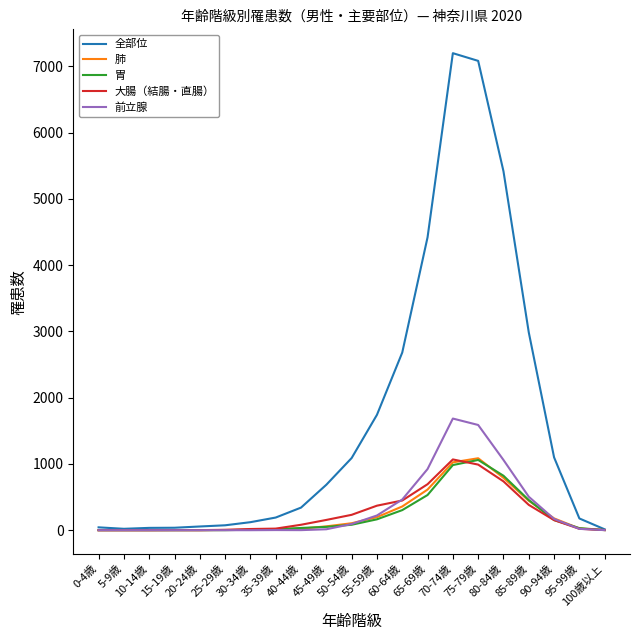

Which series has the widest spread of values?

全部位